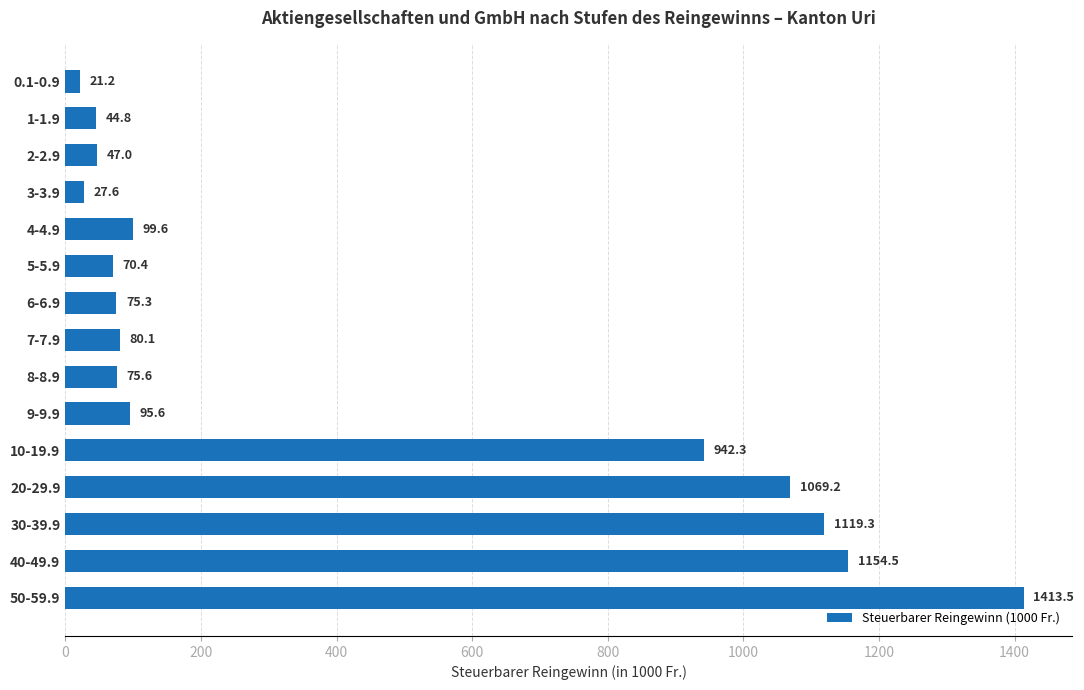

How many bars are there in total?

15